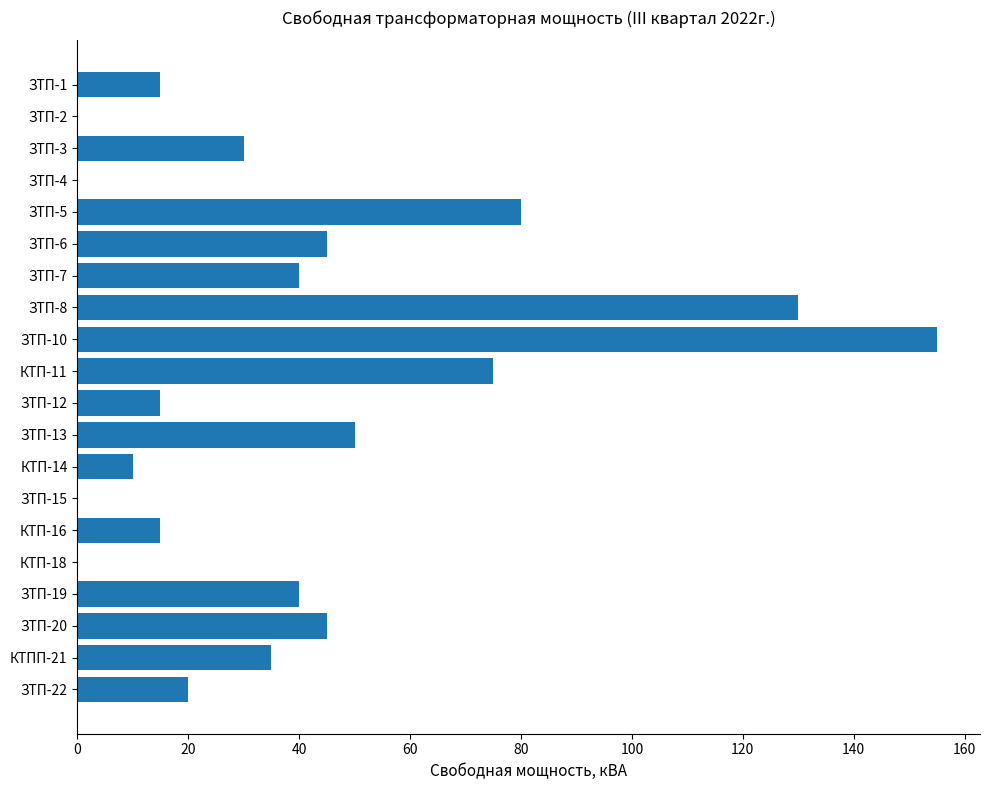

Which label corresponds to the largest value in the chart?

ЗТП-10